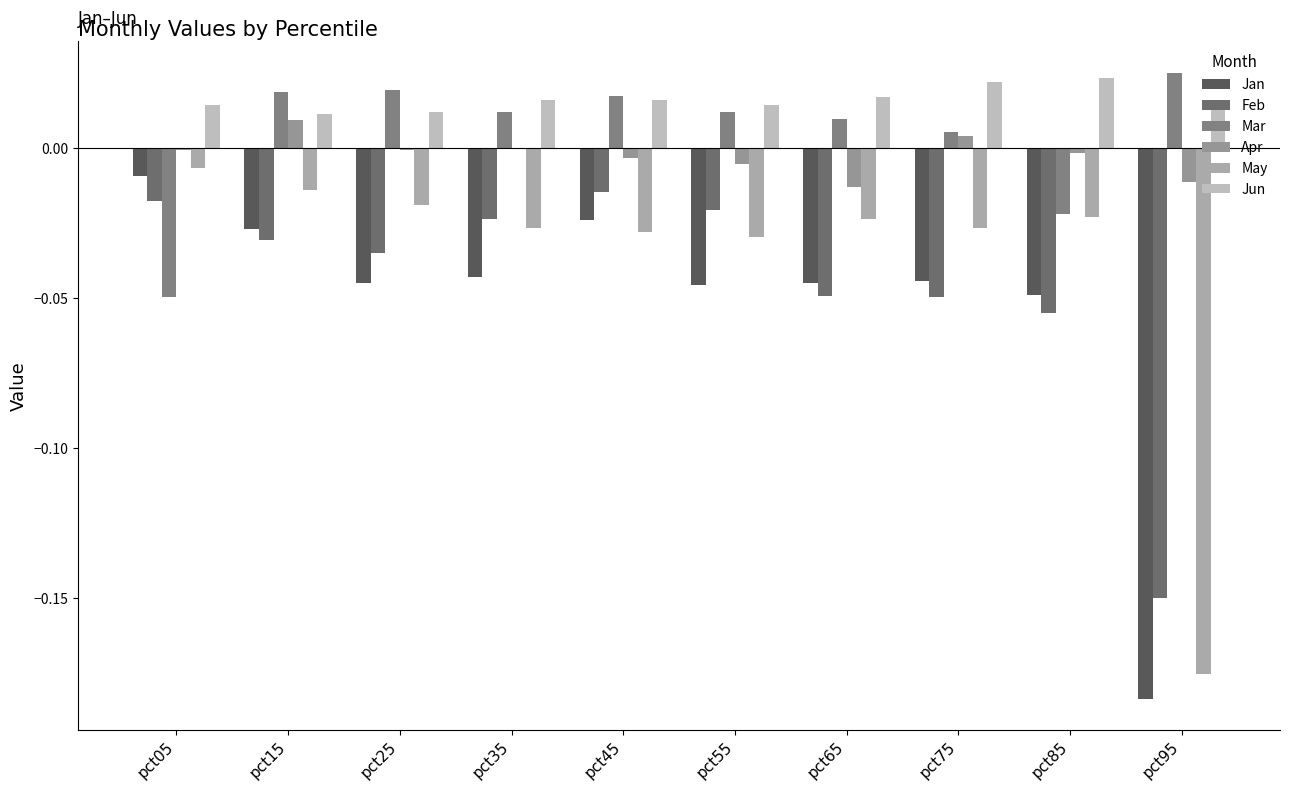

What are all the series names shown in the legend?

Jan, Feb, Mar, Apr, May, Jun